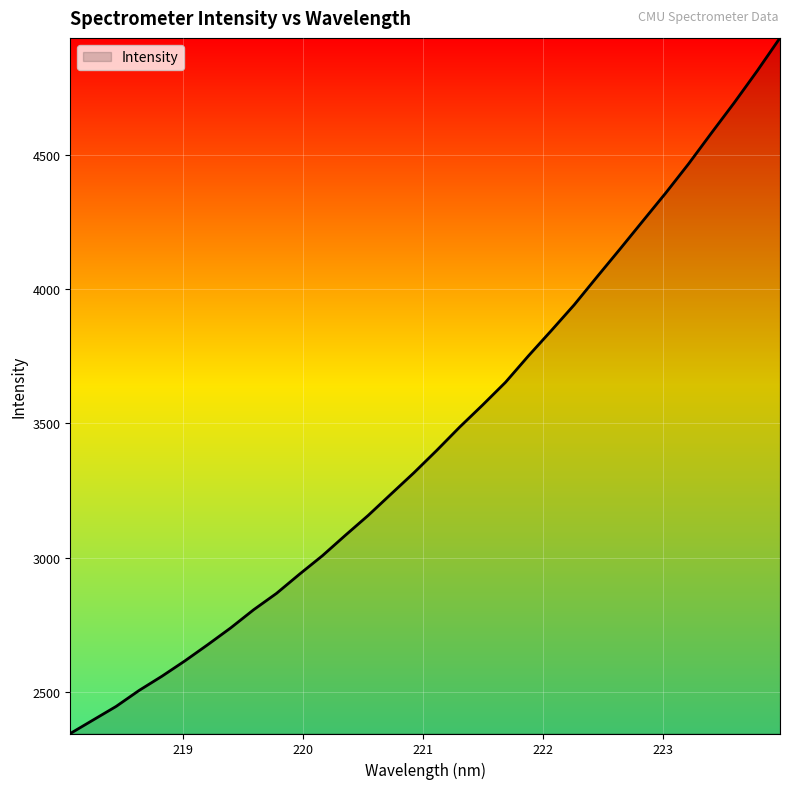

What is the difference between the maximum and minimum values?

2588.7